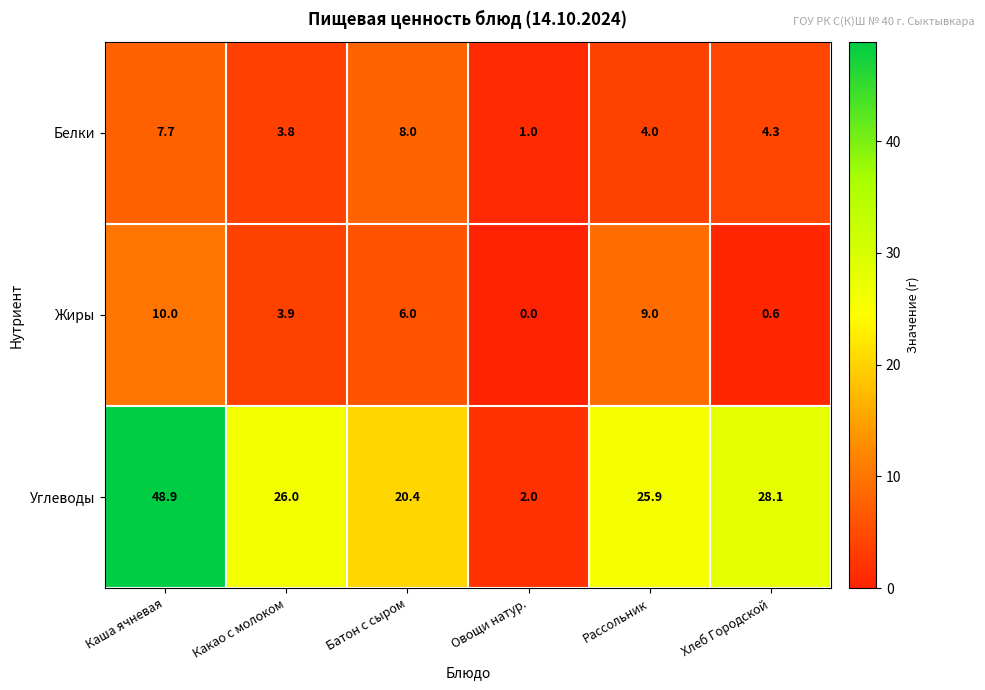

How many values in the Углеводы series are below 26?

3